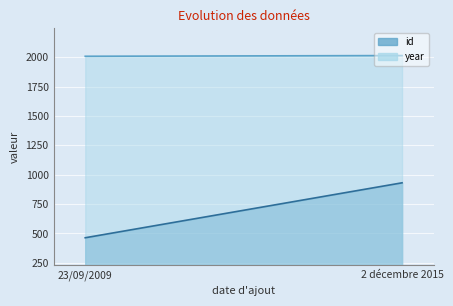

Where is year nearest to the value 2012?

23/09/2009